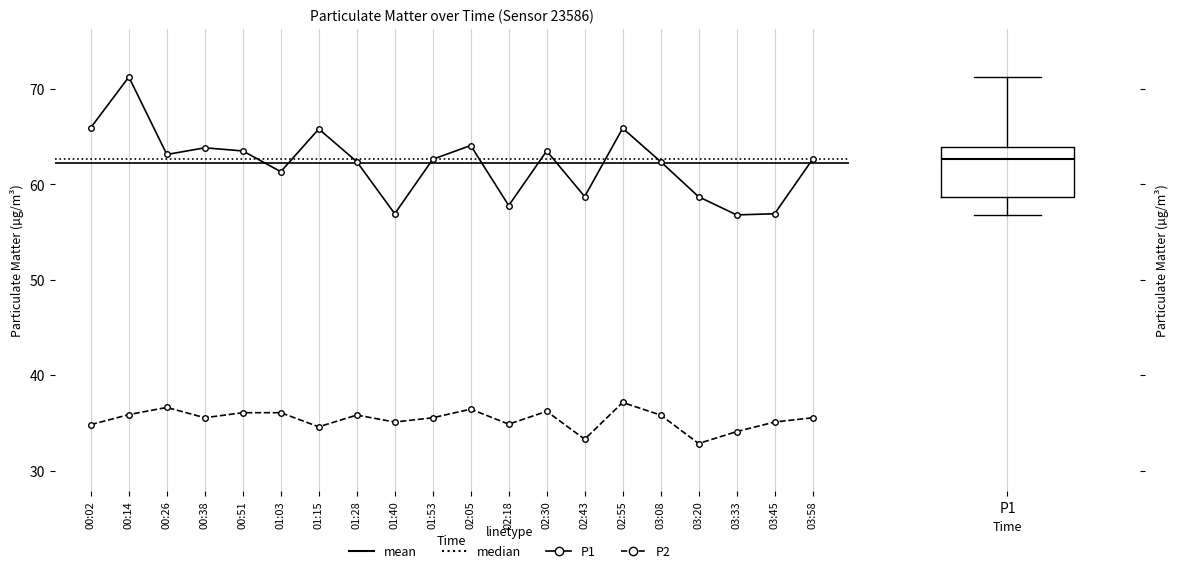

Is this an area chart (filled region under the line)?

No